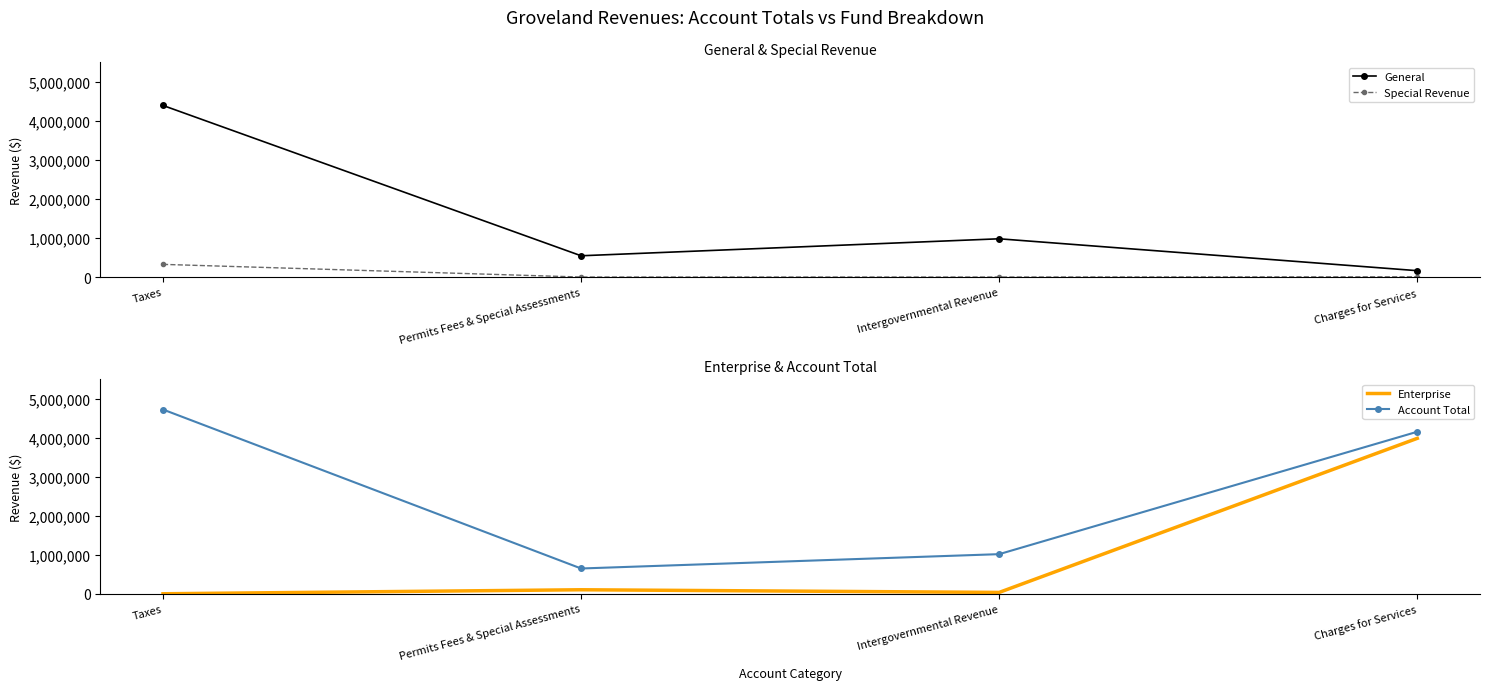

At how many categories does at least one series exceed 1738805?

2